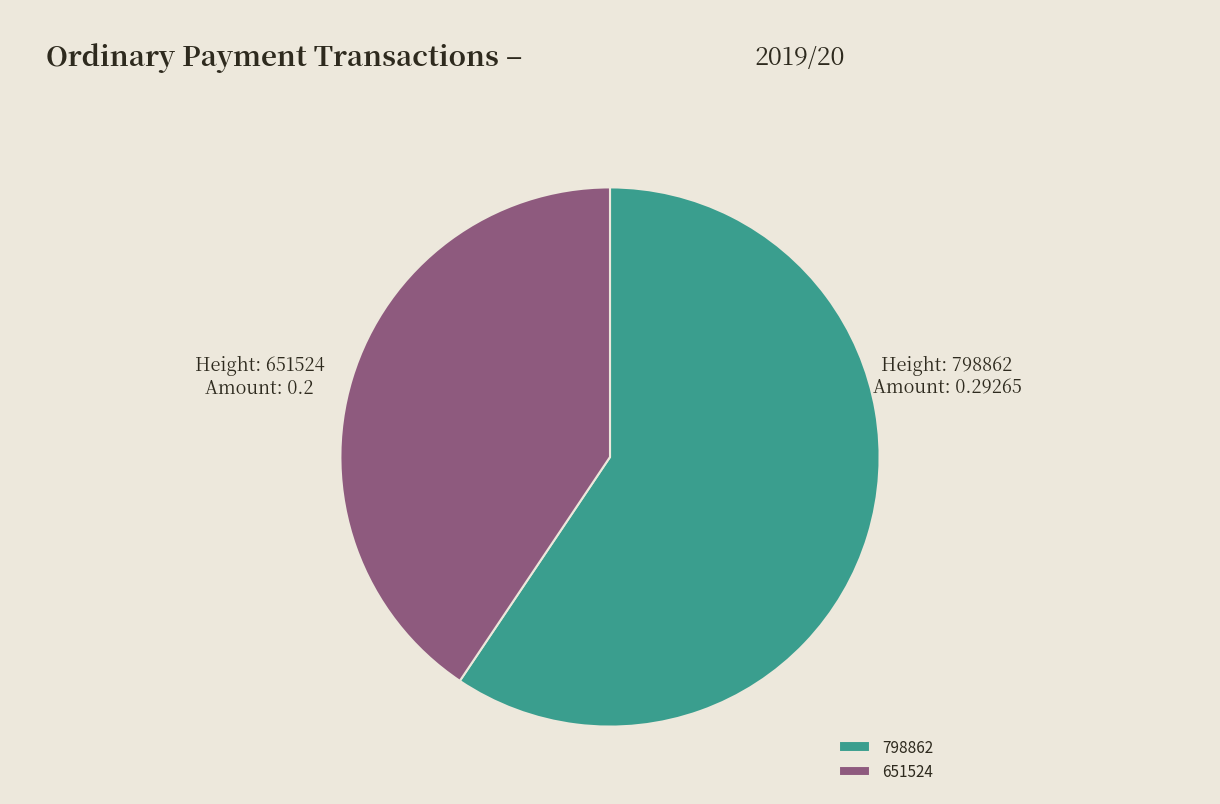

Do 651524 and 798862 together represent more than half of the pie?

Yes